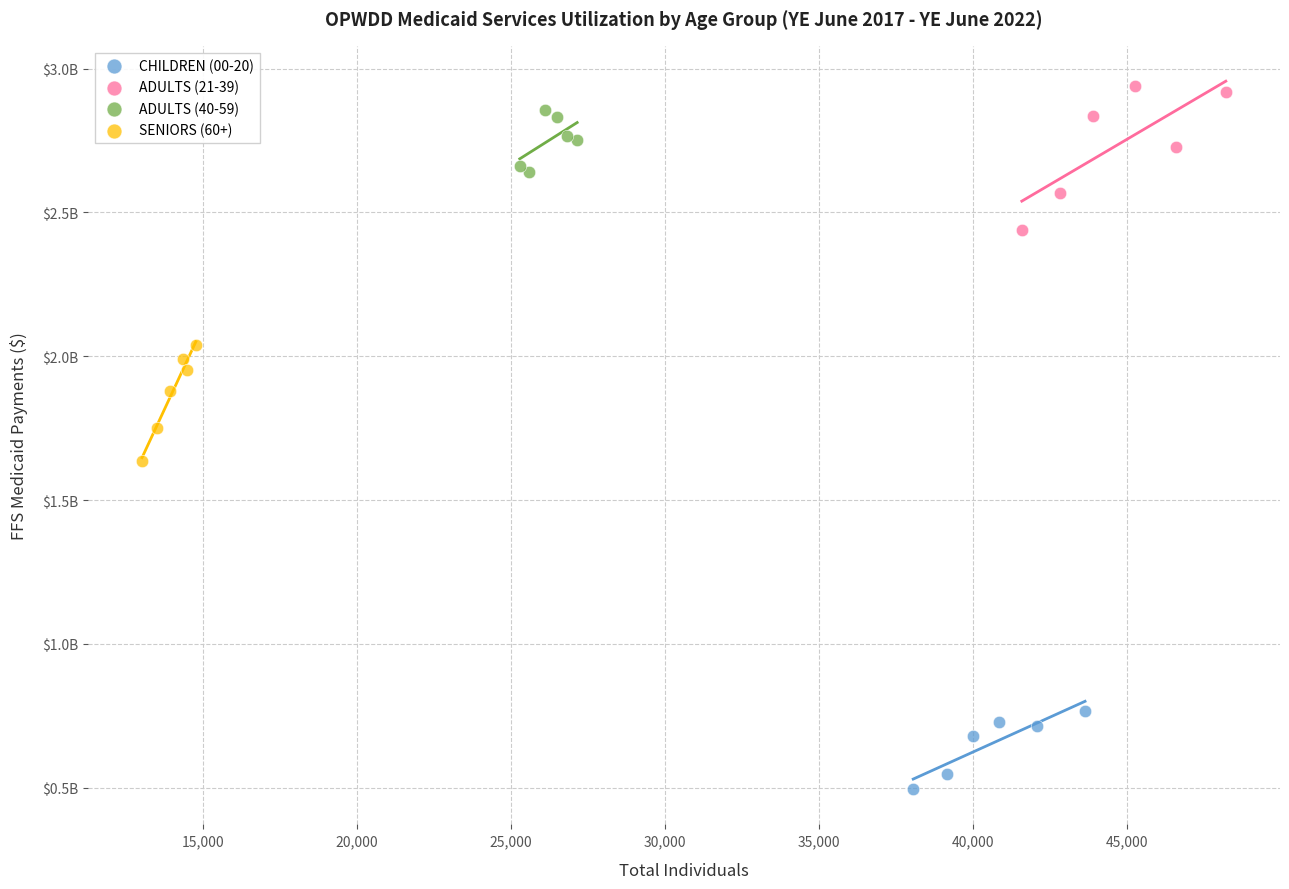

Which series reaches the maximum Y coordinate?

ADULTS (21-39)